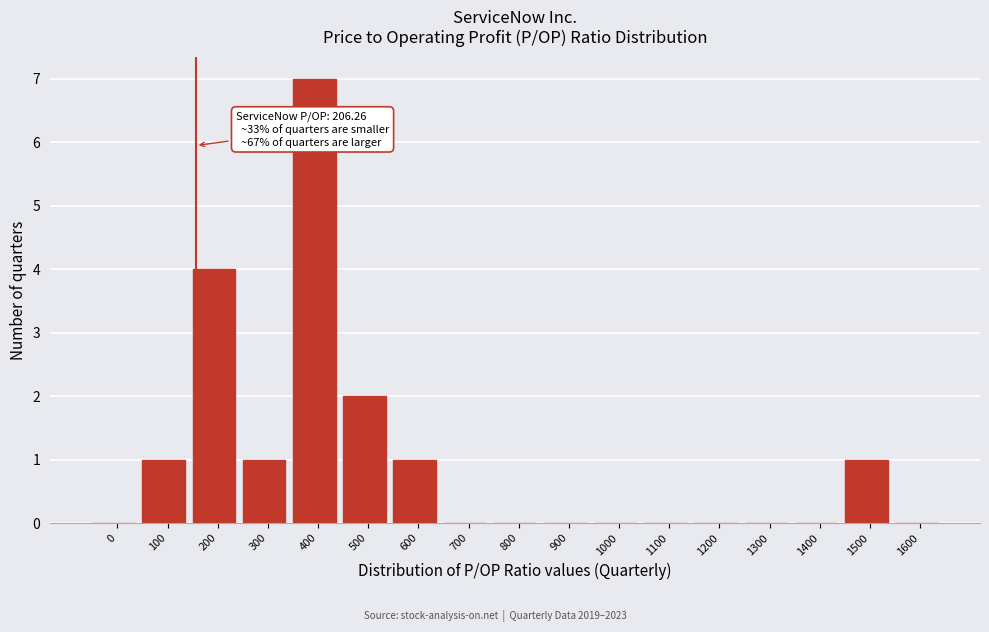

Reading left to right, extract all data points from this chart.

0=0	100=1	200=4	300=1	400=7	500=2	600=1	700=0	800=0	900=0	1000=0	1100=0	1200=0	1300=0	1400=0	1500=1	1600=0